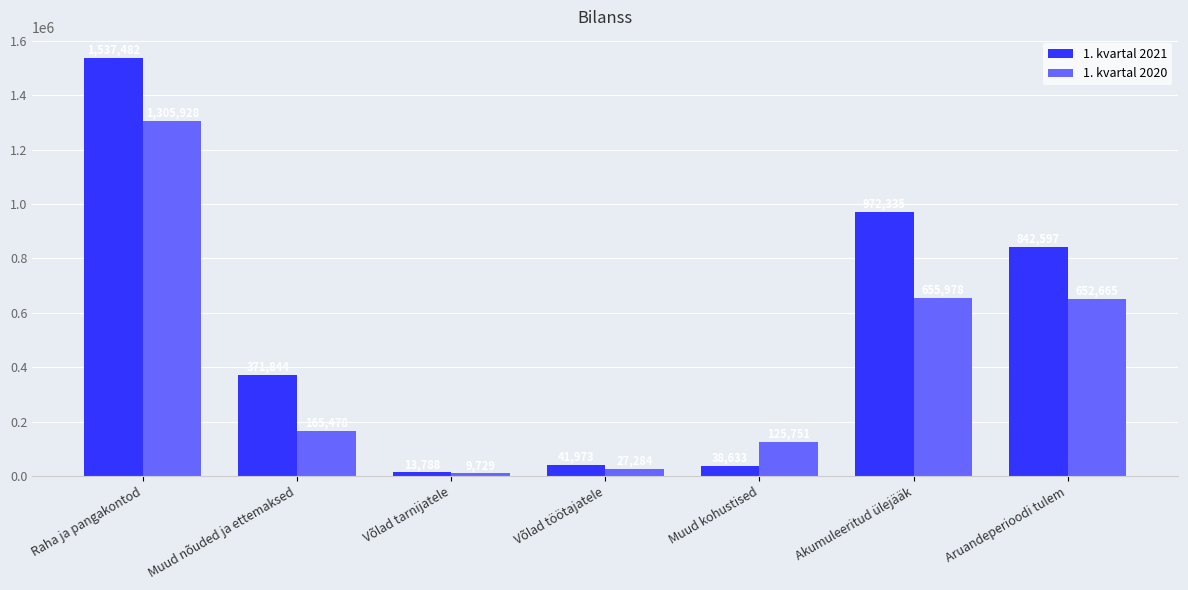

The 1. kvartal 2020 series shows 27283.9 at Võlad töötajatele. True or false?

True